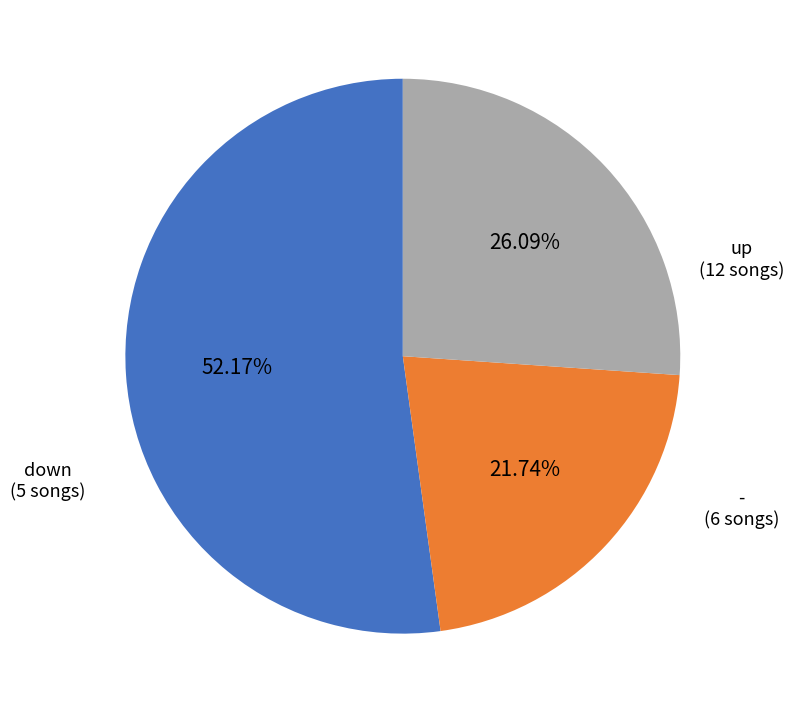

Rank the categories by value from lowest to highest.

down, -, up